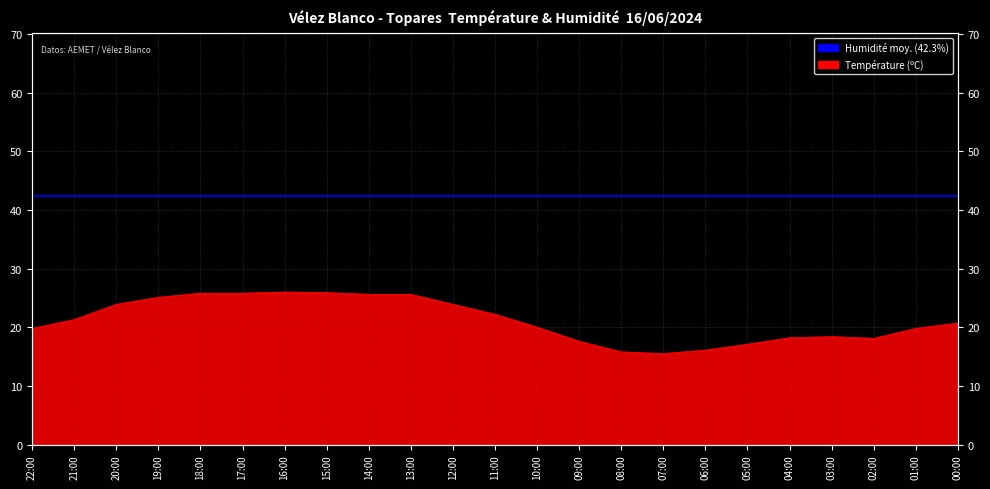

How many categories are shown in the chart?

23